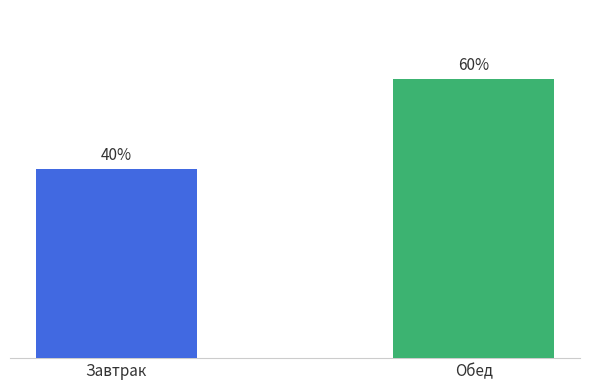

List the labels in order of value, largest first.

Обед, Завтрак